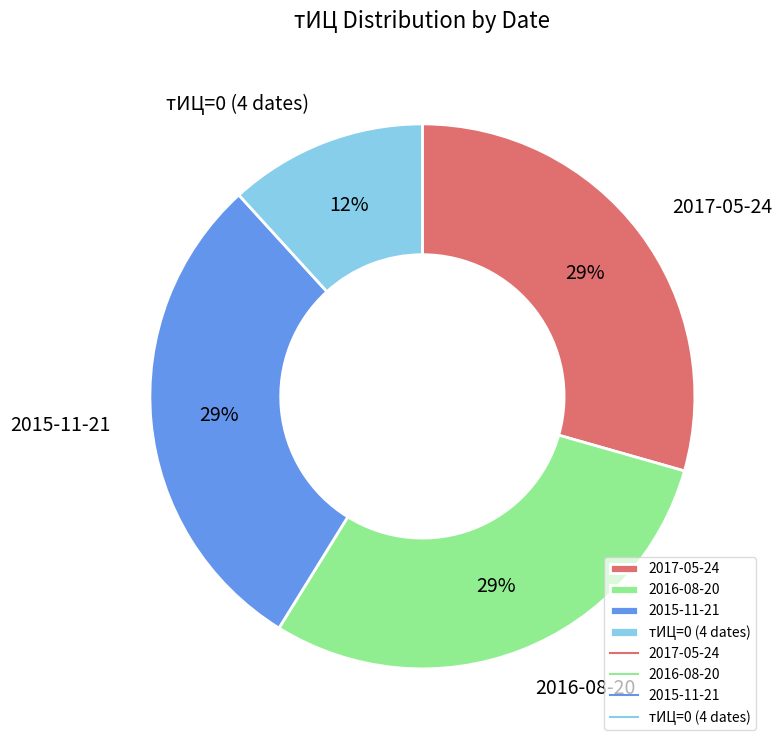

Is the sum of 2017-05-24 and 2015-11-21 greater than half?

Yes